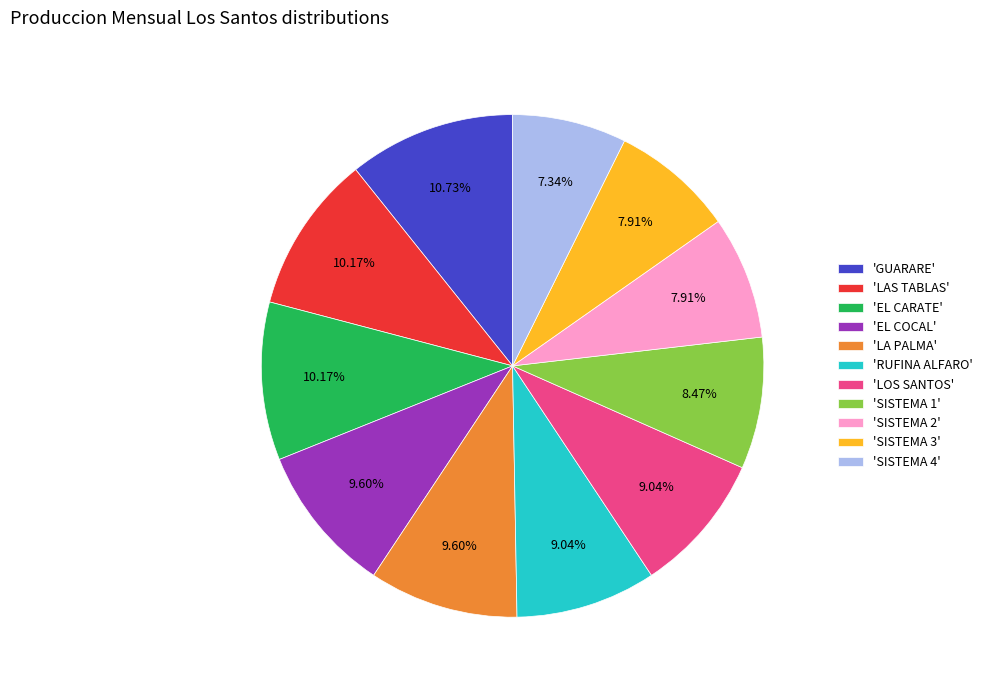

Does any single category account for the majority?

No